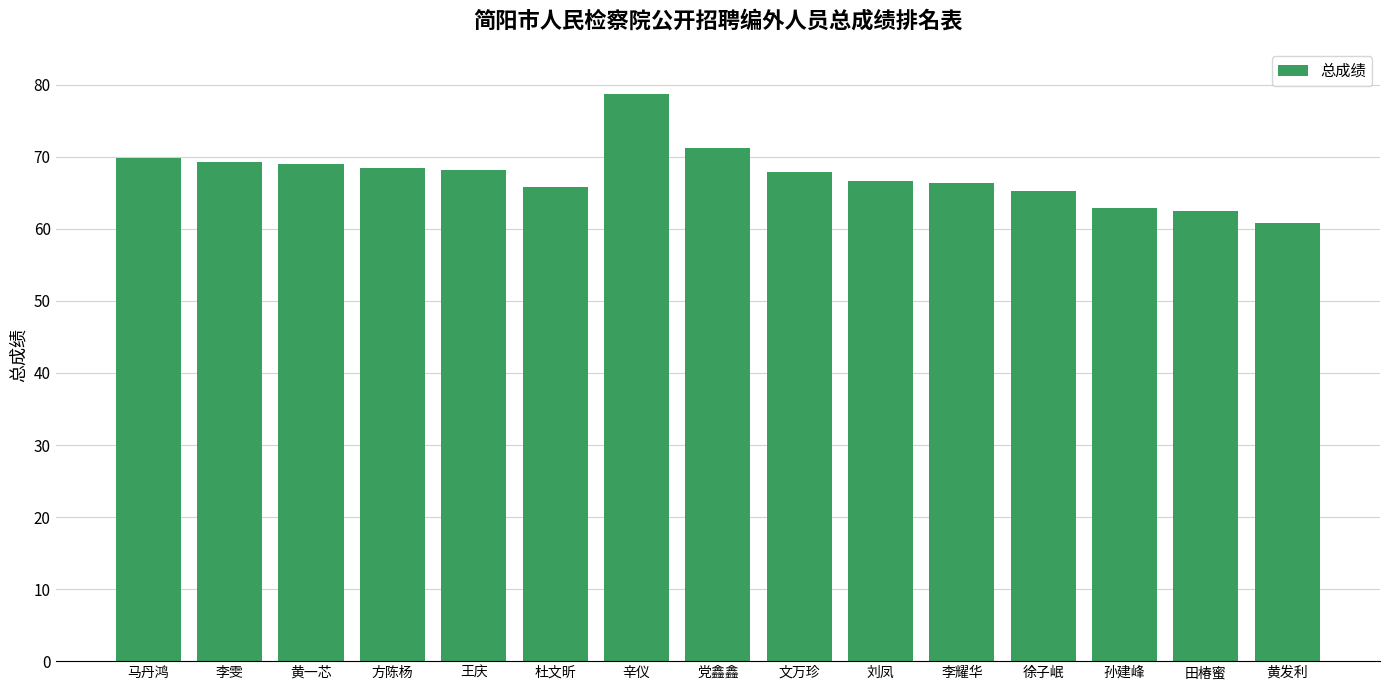

What is the greatest value displayed?

78.7